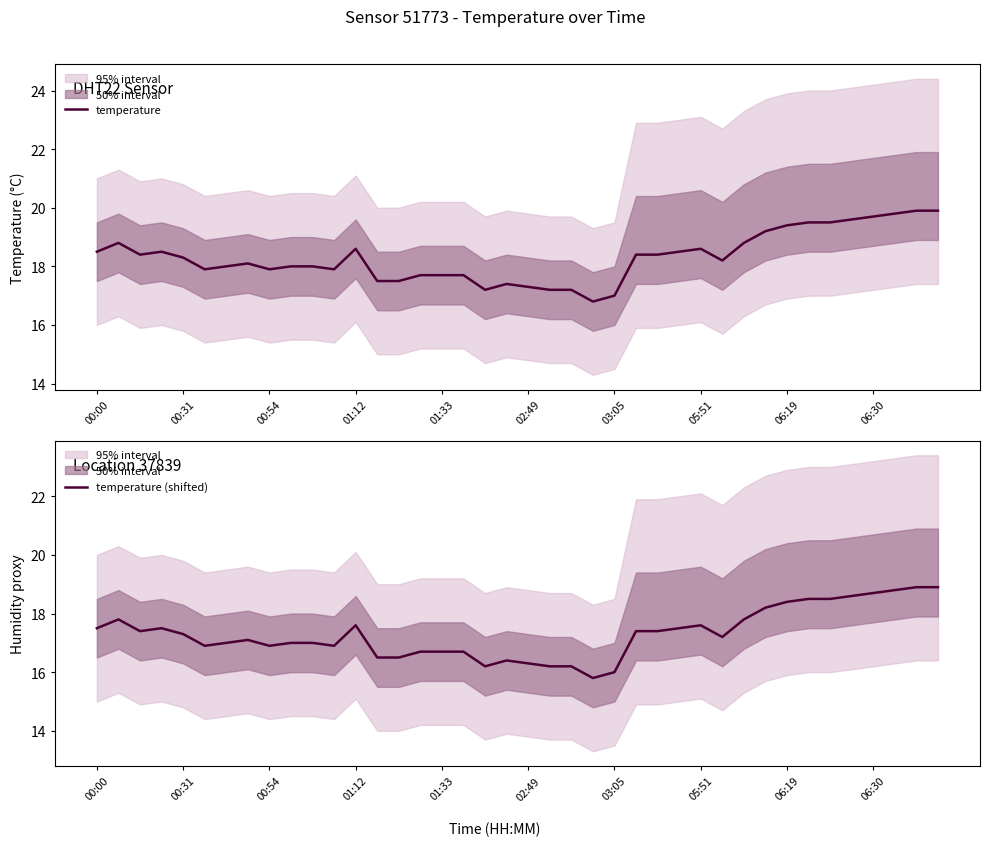

The temperature (shifted) series shows 7.4 at 00:54. True or false?

False